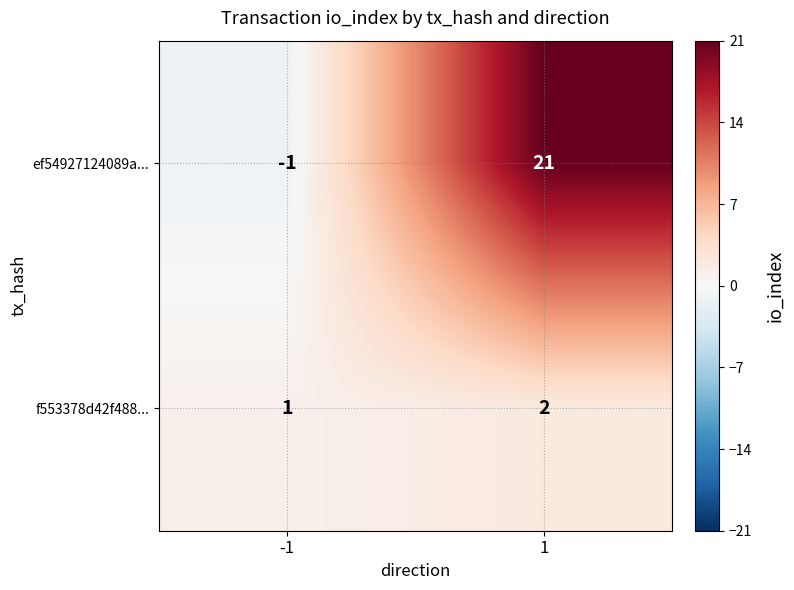

What is the spread (max minus min) of values at 1?

19